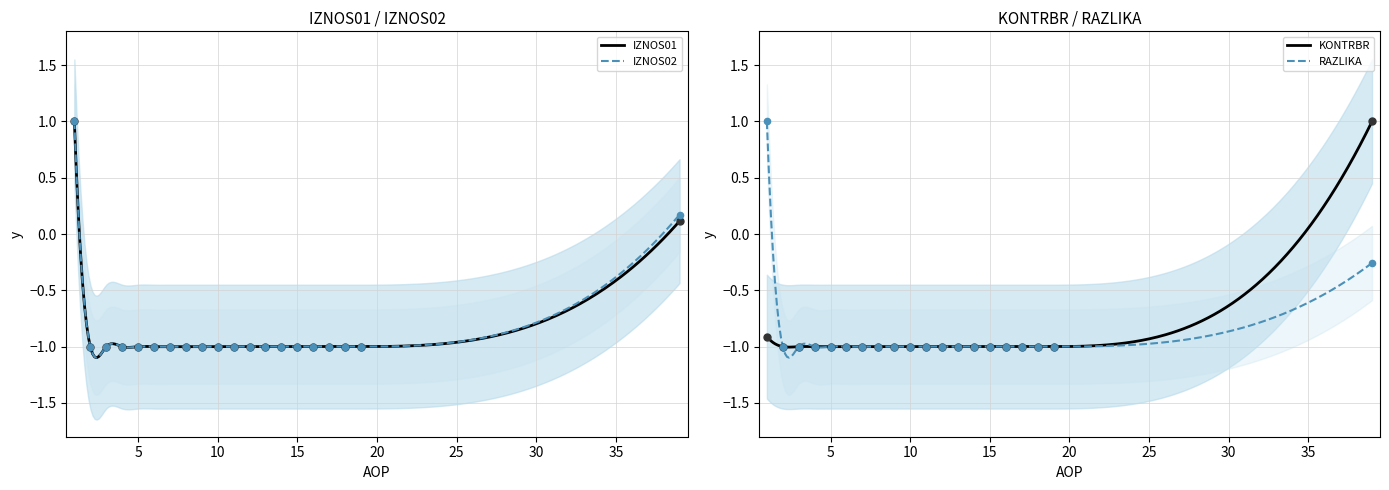

What is the total value across all series at 8?

-4.0